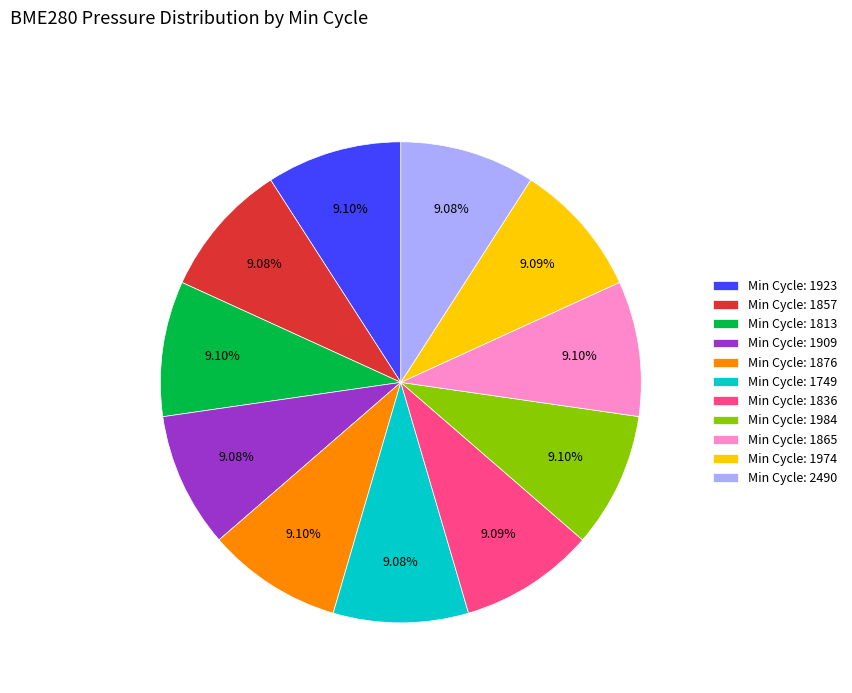

Is there a majority slice in this chart?

No